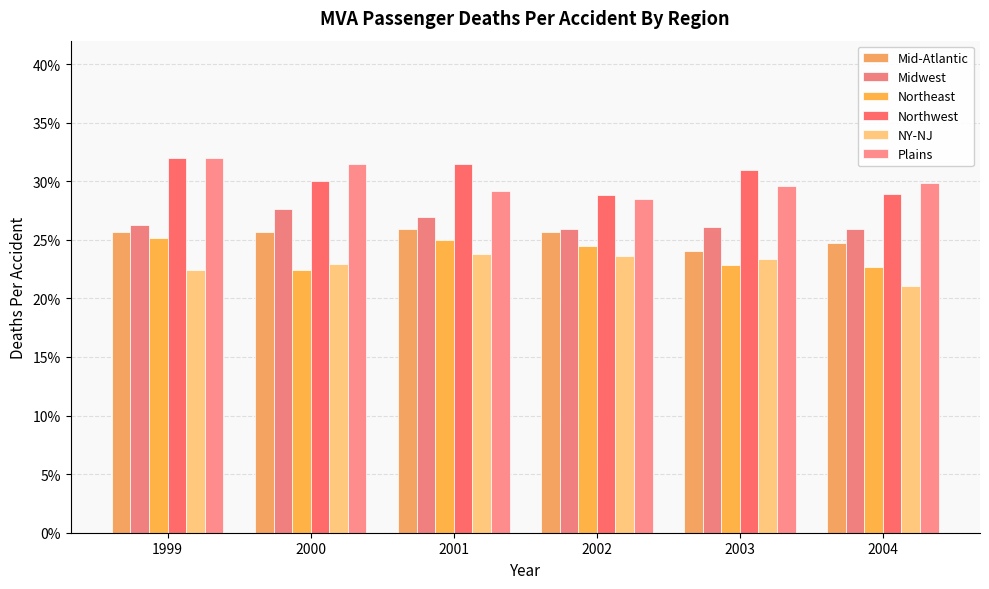

What are all the series names shown in the legend?

Mid-Atlantic, Midwest, Northeast, Northwest, NY-NJ, Plains